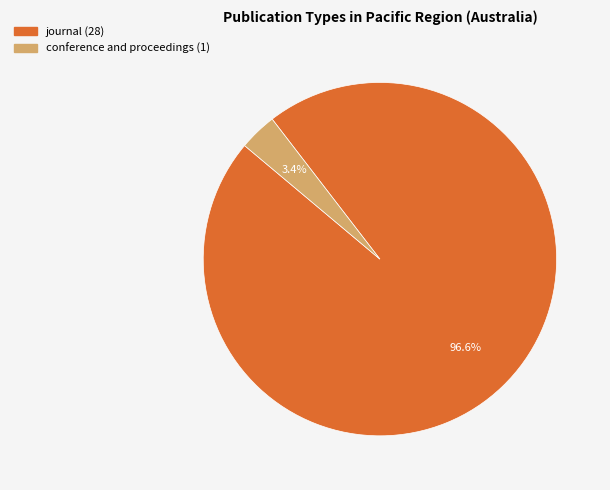

Is it true that conference and proceedings is 3% of the pie?

True